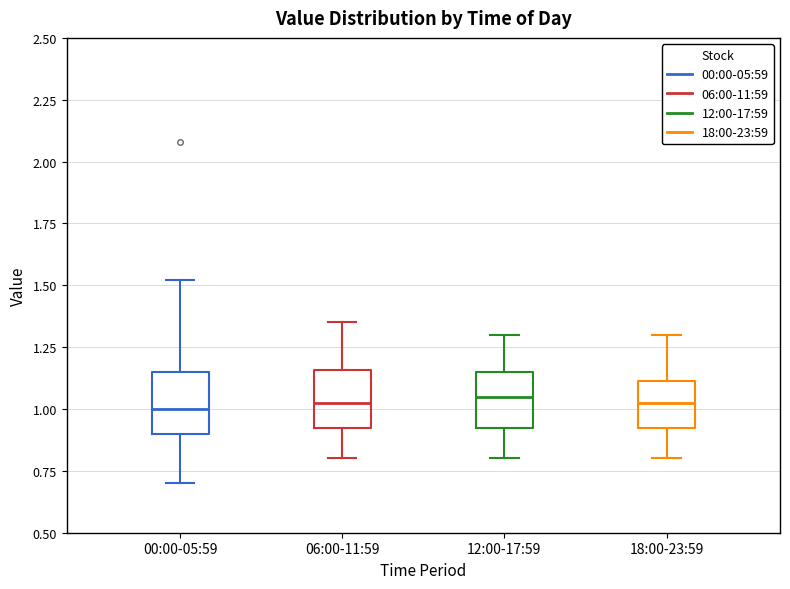

Reading left to right, transcribe this box plot: for each box, give where its median line is, the range the box spans, and where its two whiskers end, as read against the y-axis. The values are not printed on the chart, so give them approximately, as read against the axis.

00:00-05:59: median 1.00, box 0.90 to 1.15, whiskers 0.70 to 1.50
06:00-11:59: median 1.05, box 0.90 to 1.15, whiskers 0.80 to 1.35
12:00-17:59: median 1.05, box 0.90 to 1.15, whiskers 0.80 to 1.30
18:00-23:59: median 1.05, box 0.90 to 1.10, whiskers 0.80 to 1.30